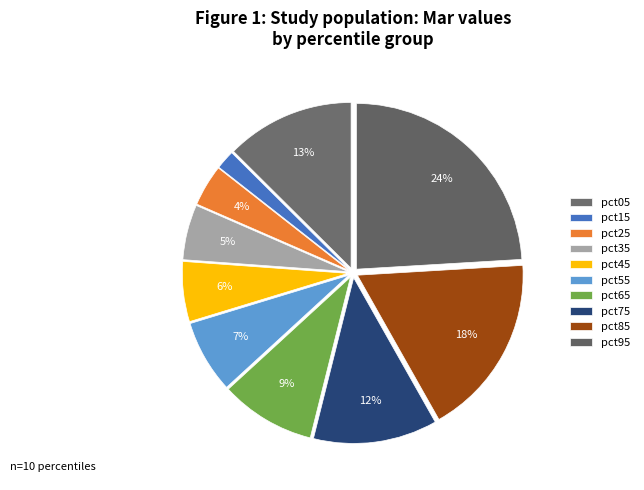

How many slices are in this pie chart?

10